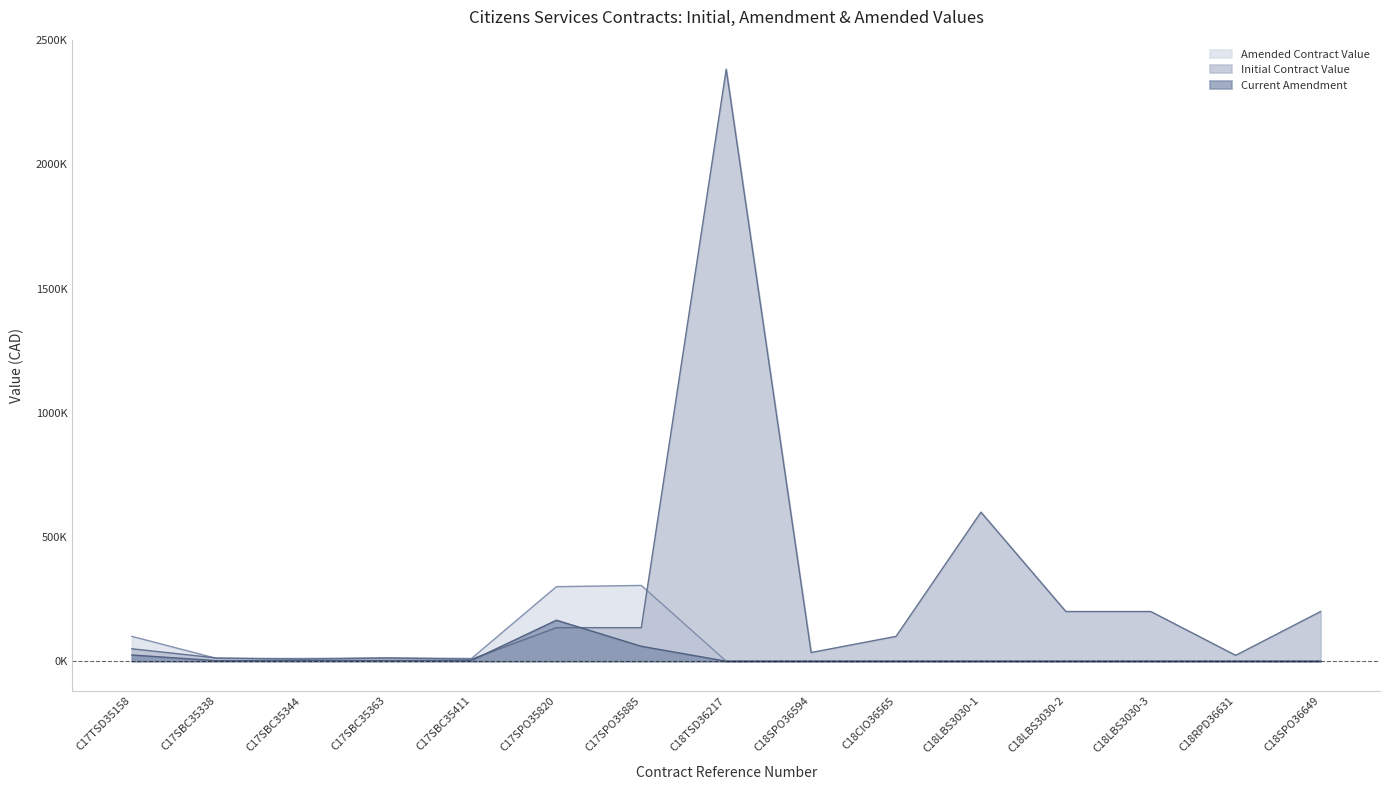

Which series has the widest spread of values?

Initial Contract Value